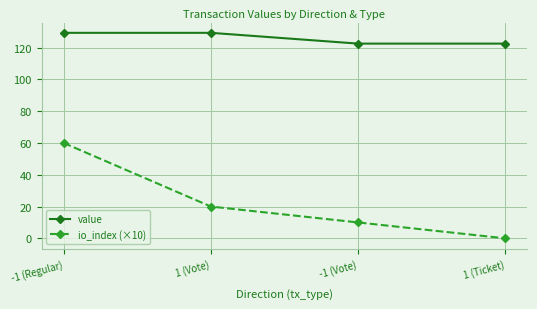

What value does the value series have at -1 (Regular)?

129.3